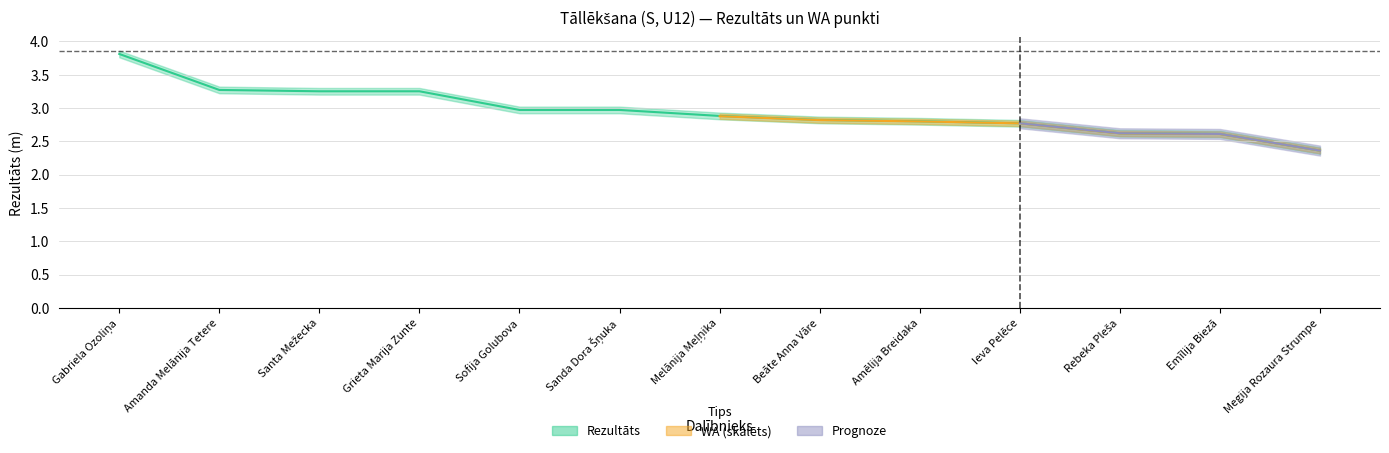

Does the chart have visible grid lines?

Yes